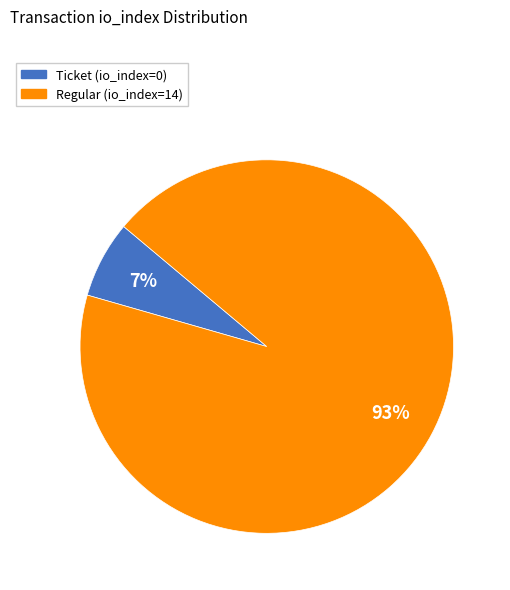

To the nearest percent, what is the average slice percentage?

50%